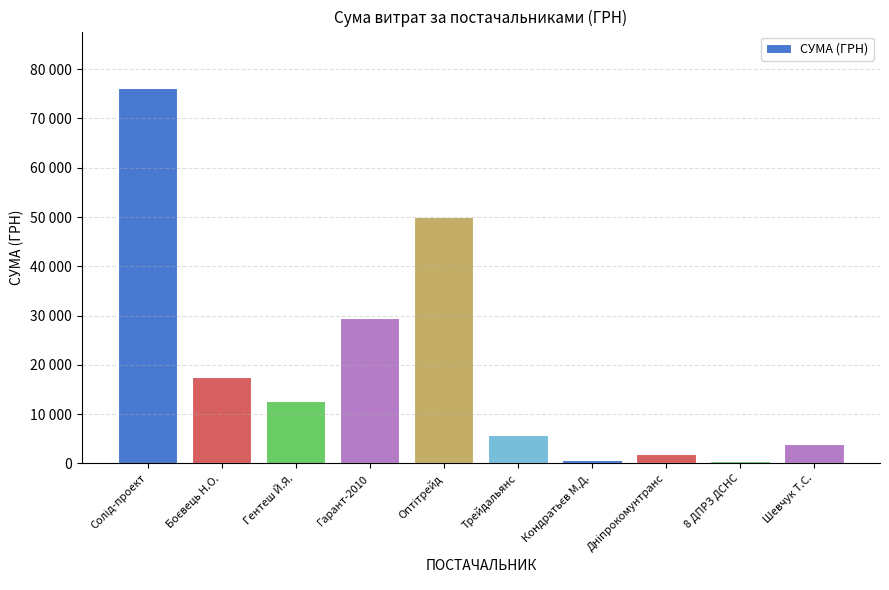

Reading left to right, what are all the values shown in this chart?

Солід-проект=76202.7	Боєвець Н.О.=17640.0	Гентеш Й.Я.=12724.0	Гарант-2010=29580.0	Оптітрейд=49907.0	Трейдальянс=5817.0	Кондратьєв М.Д.=720.0	Дніпрокомунтранс=1857.2	8 ДПРЗ ДСНС=561.4	Шевчук Т.С.=3863.0